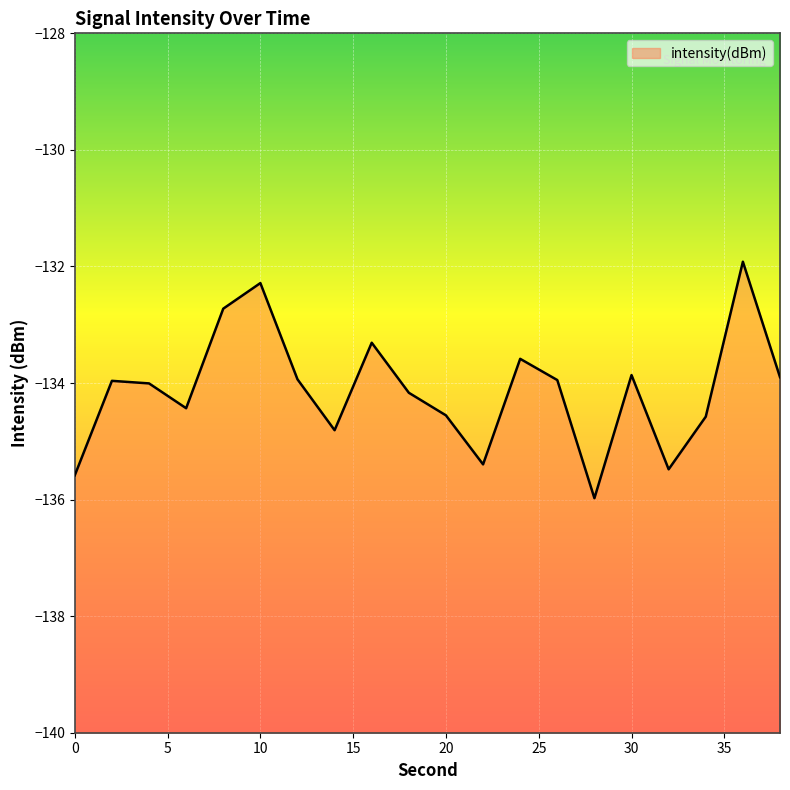

Is it true that the value at 0 is -135.6?

True